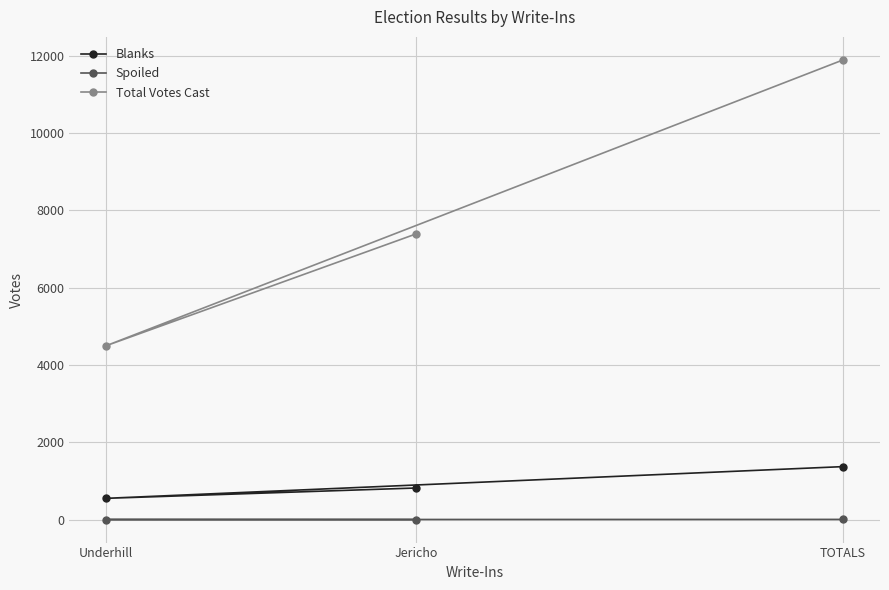

The value of Blanks at Jericho is 820. True or false?

True